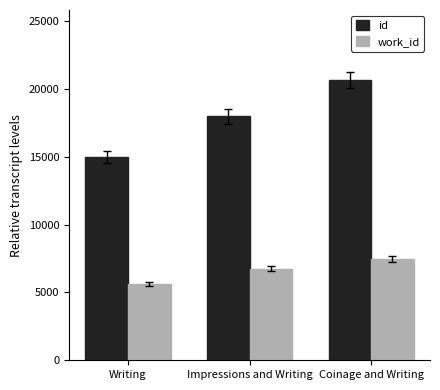

Does the chart contain any negative values?

No